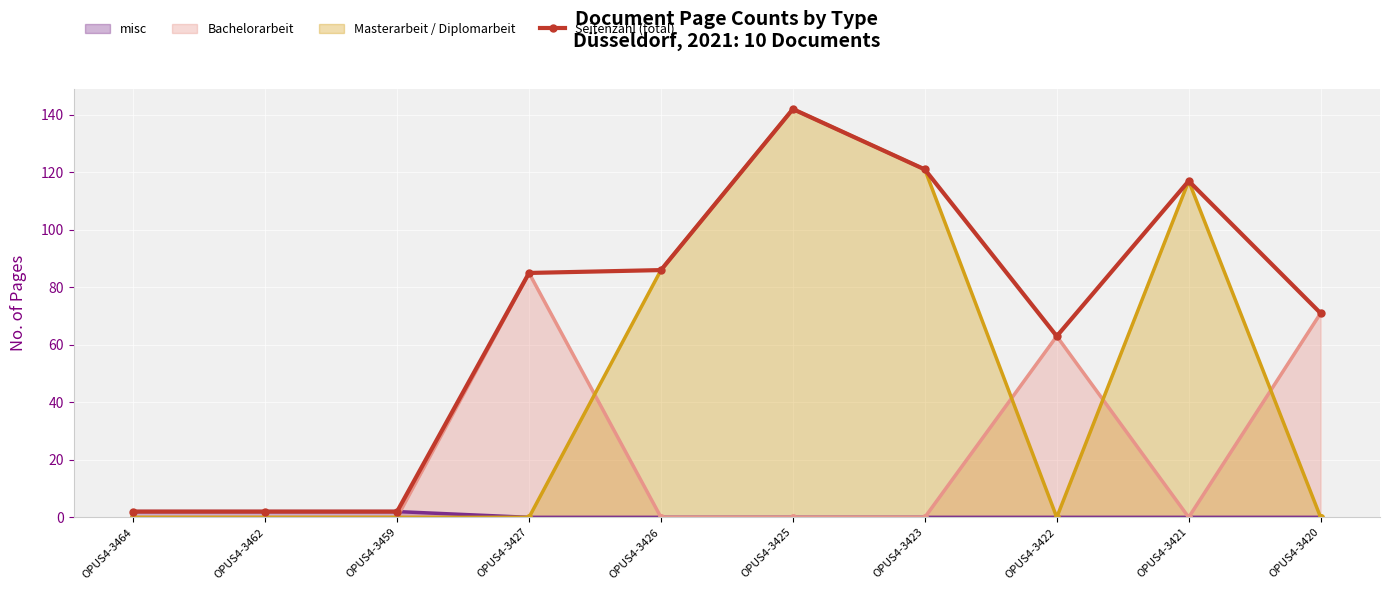

What is the difference between the values at OPUS4-3421 and OPUS4-3426?

31